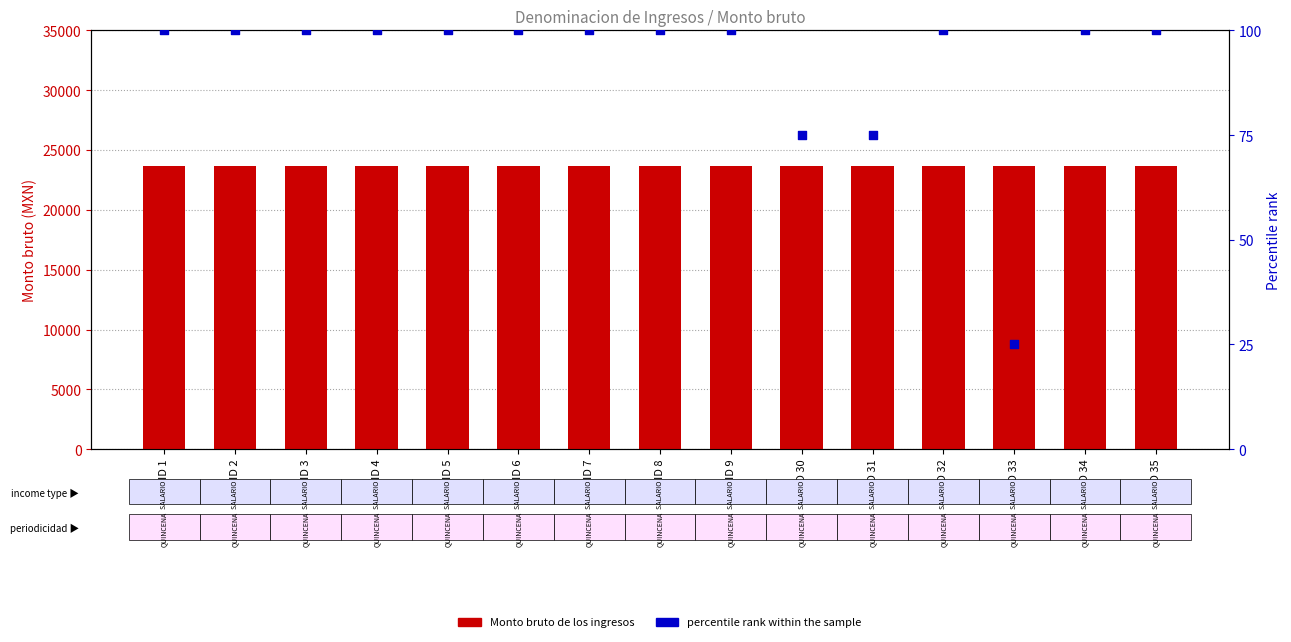

Which series has the widest spread of Y values?

percentile rank within the sample